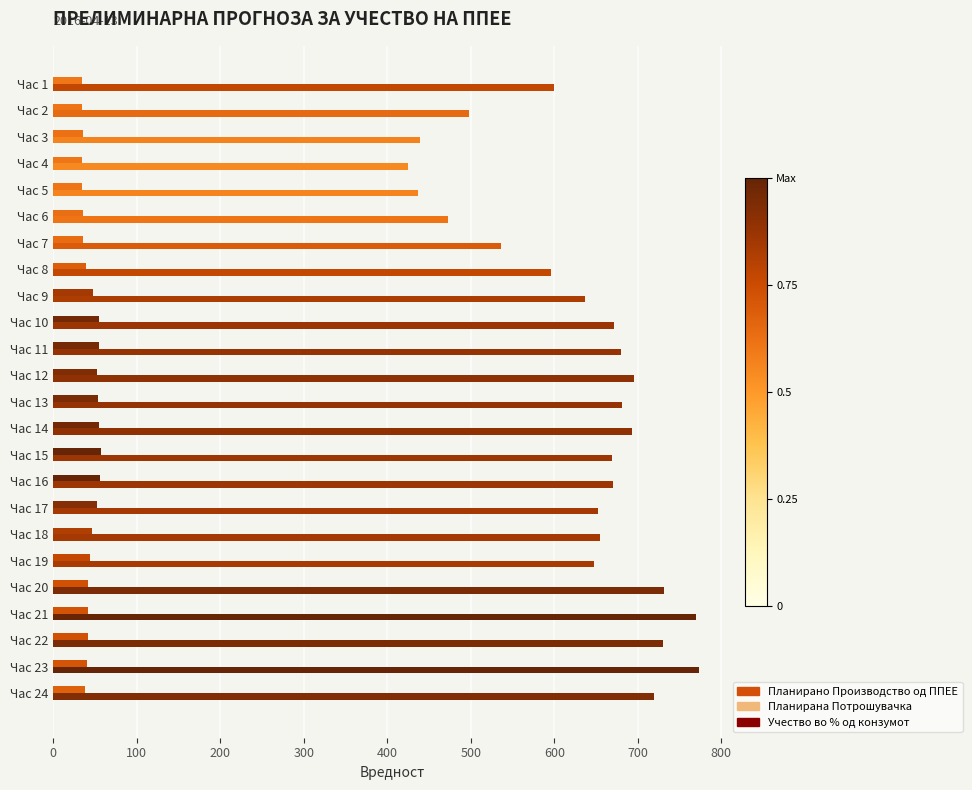

Count the number of data series in this chart.

3